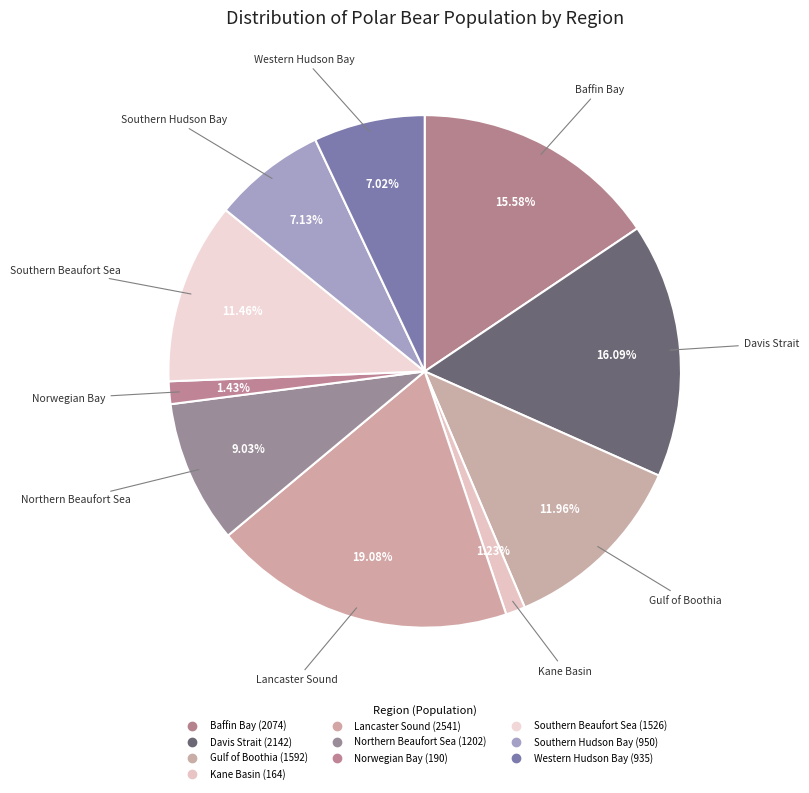

To the nearest percent, what is the difference between the largest and smallest slice percentages?

18%